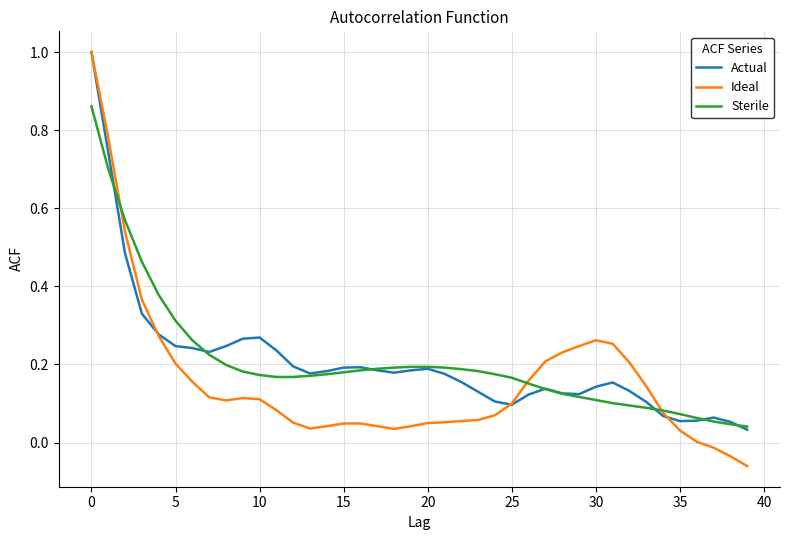

What is the maximum value shown in the chart?

1.0